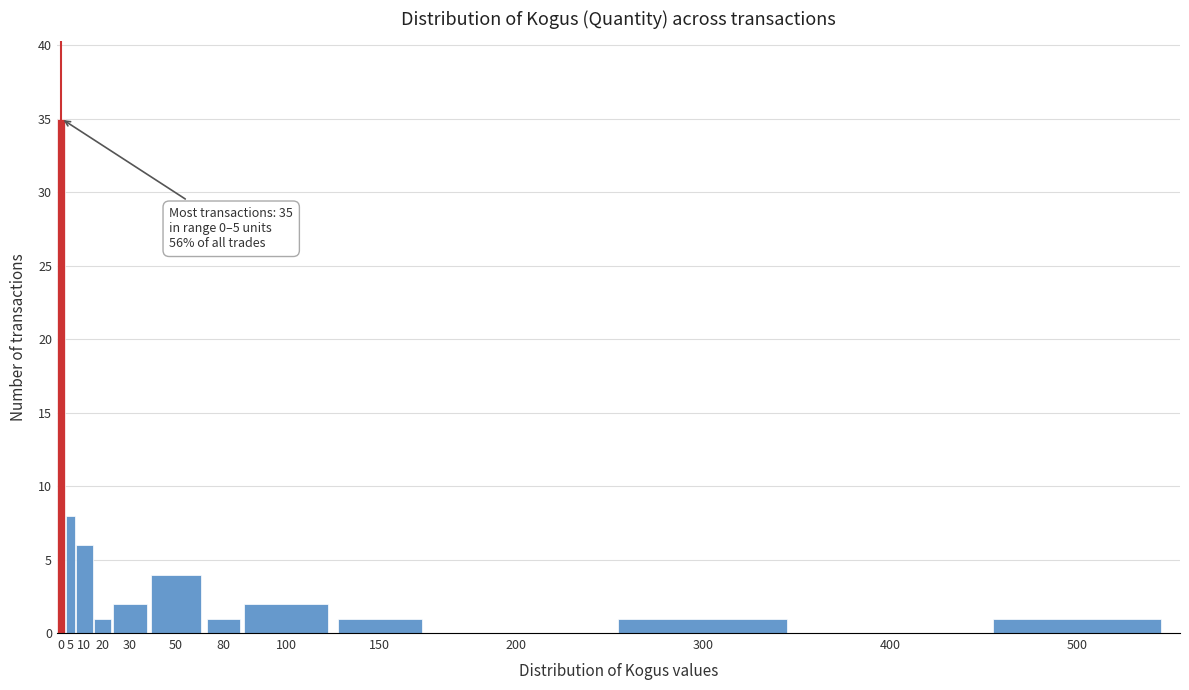

Reading left to right, list all the values displayed in this chart.

0=35	5=8	10=6	20=1	30=2	50=4	80=1	100=2	150=1	200=0	300=1	400=0	500=1